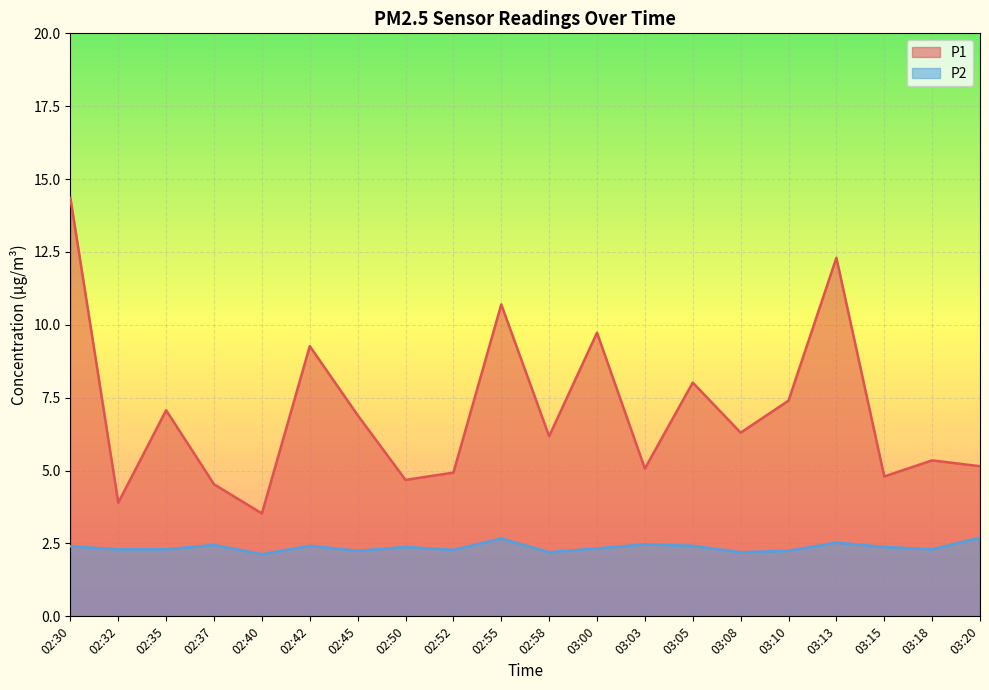

In P2, how many points are higher than both neighbors (excluding endpoints)?

6